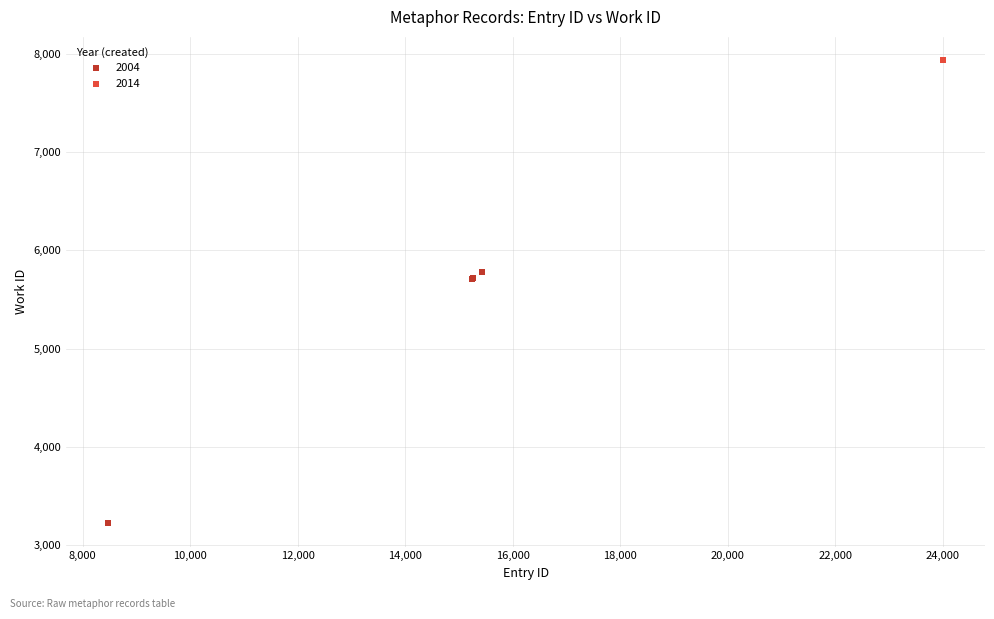

Which series contains the highest Y value?

2014